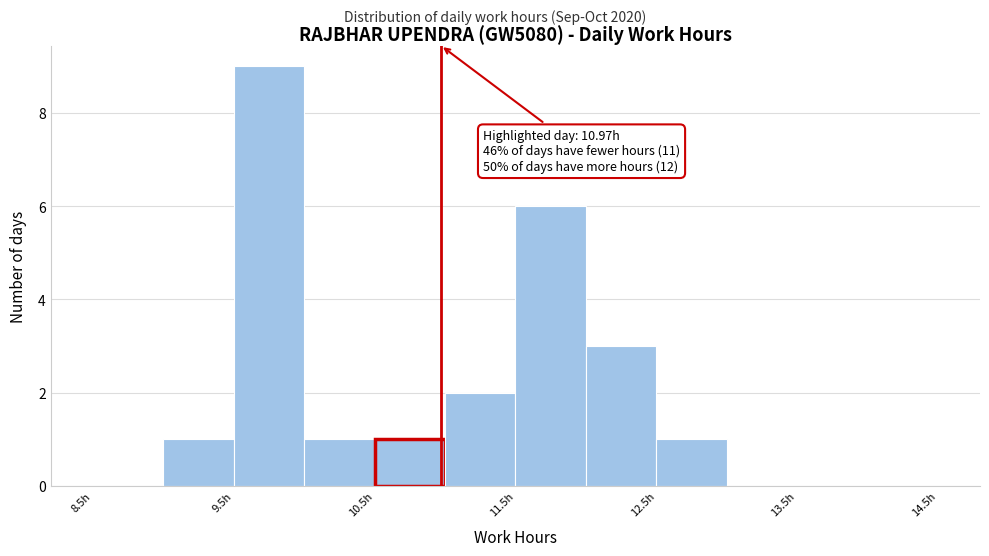

Over which range of the x-axis is the bar tallest?

9.5 to 10.0